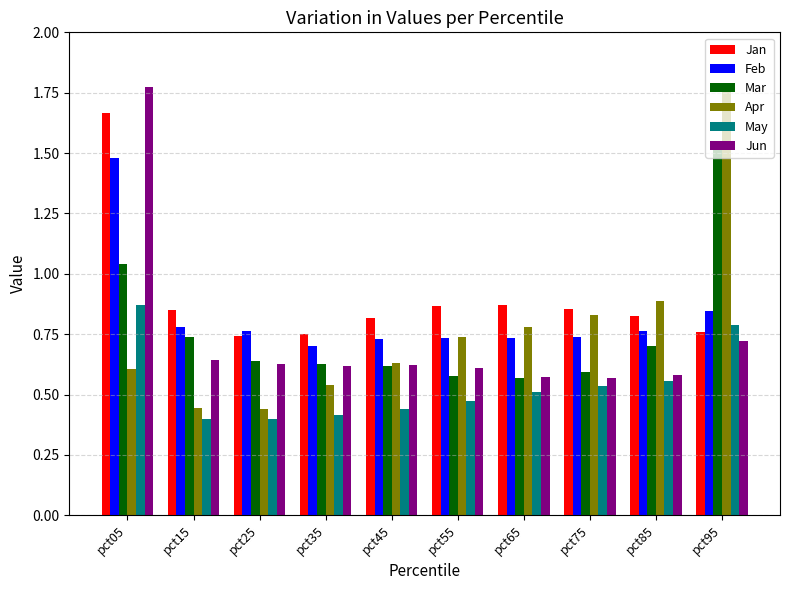

What is the spread (max minus min) of values at pct85?

0.3